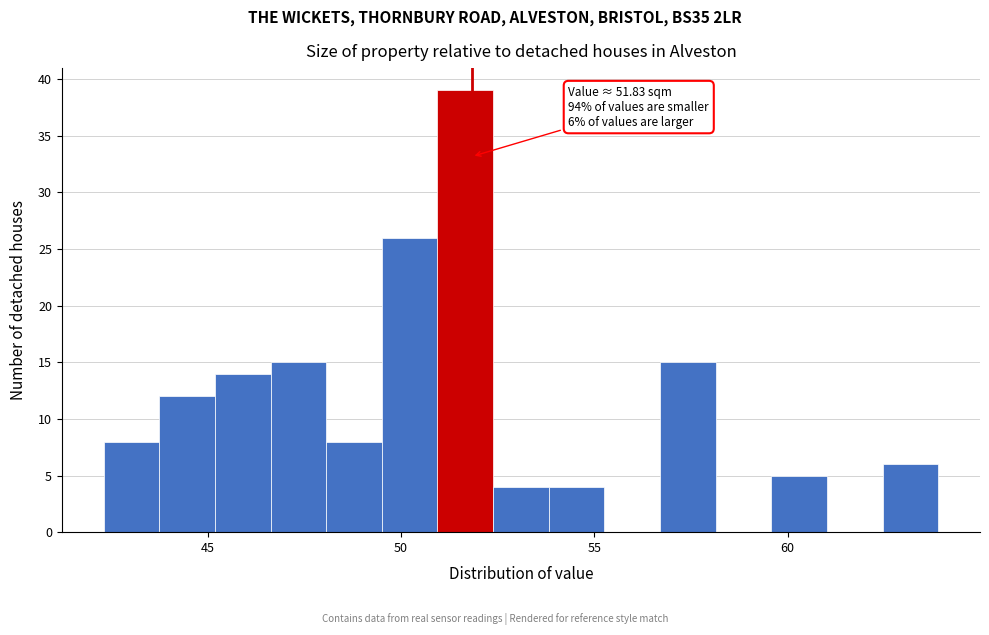

Read against the x-axis, roughly where is the centre of the tallest bar?

51.5